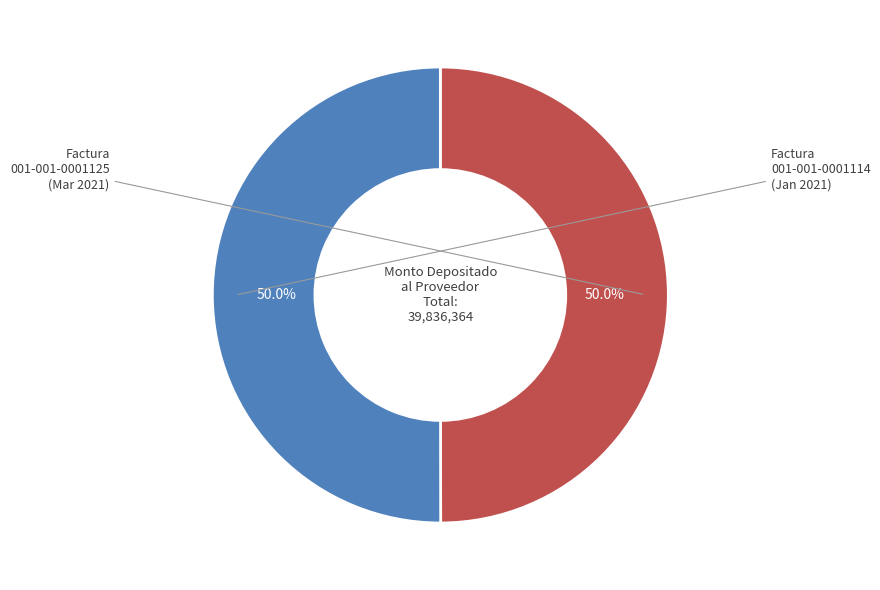

To the nearest percent, what portion does 001-001-0001114 represent?

50%